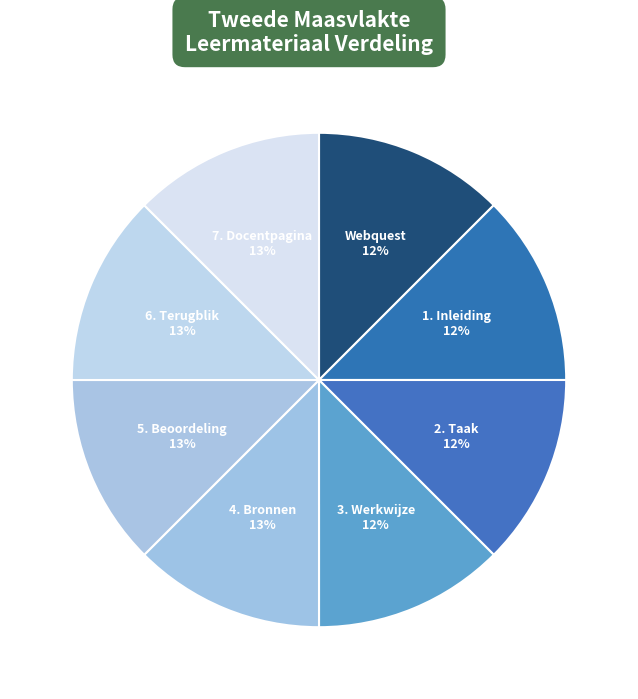

True or false: 7. Docentpagina accounts for 13% of the total.

True